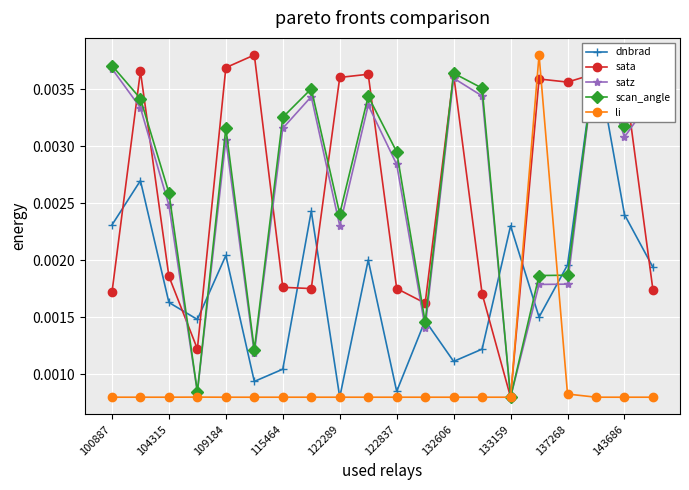

At 13, list the series in order from smallest to largest.

li, dnbrad, sata, satz, scan_angle